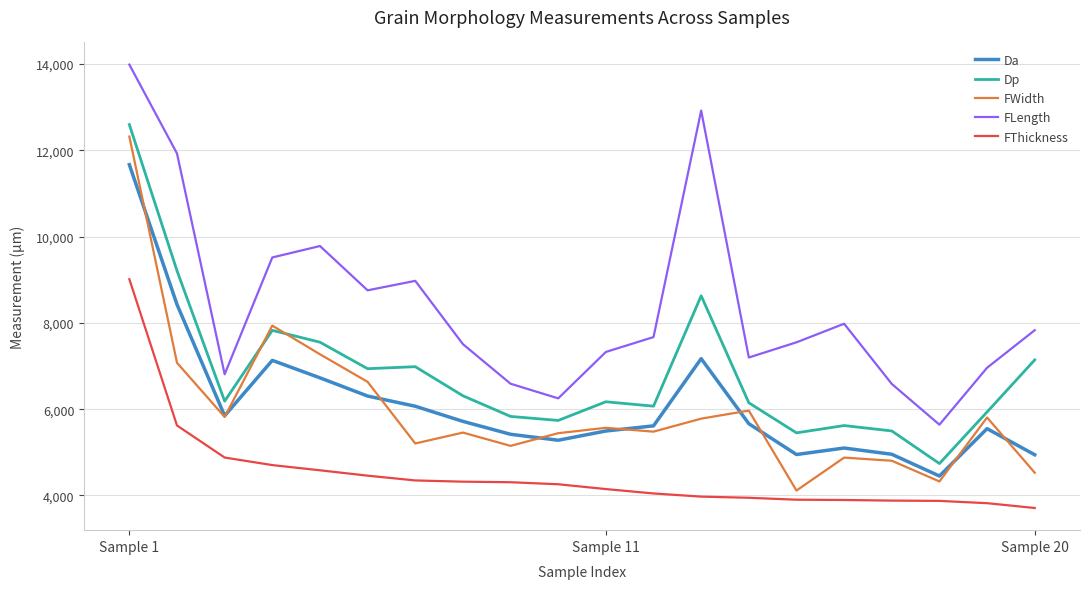

What is the minimum value for Da?

4451.0